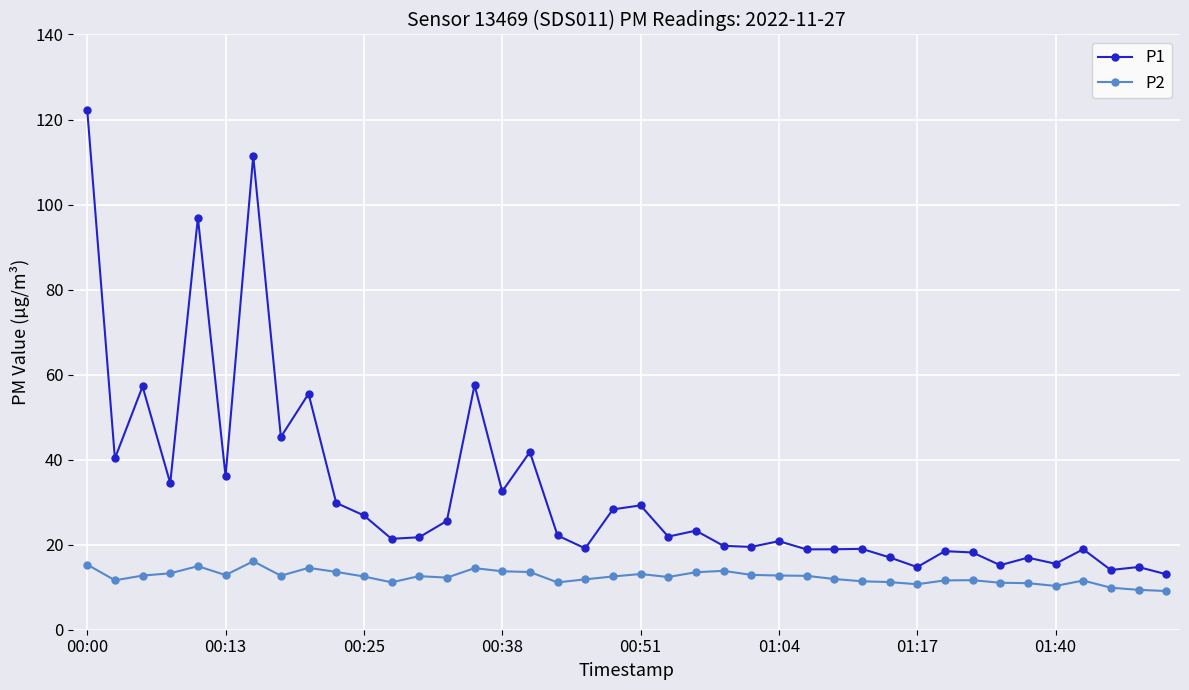

What is the value of the P2 point at the 36th from the left?

10.3